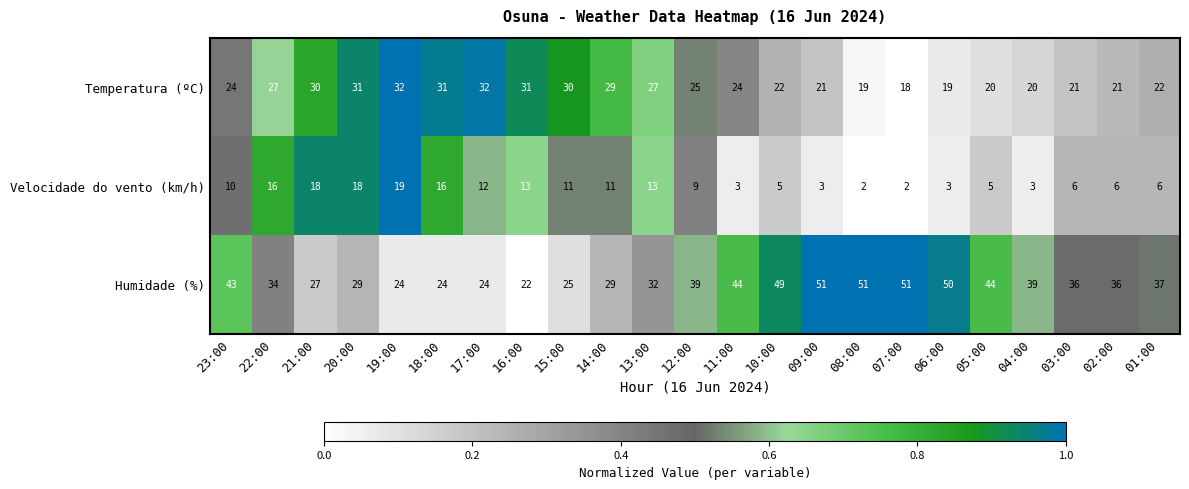

Which series has the widest spread of values?

Humidade (%)